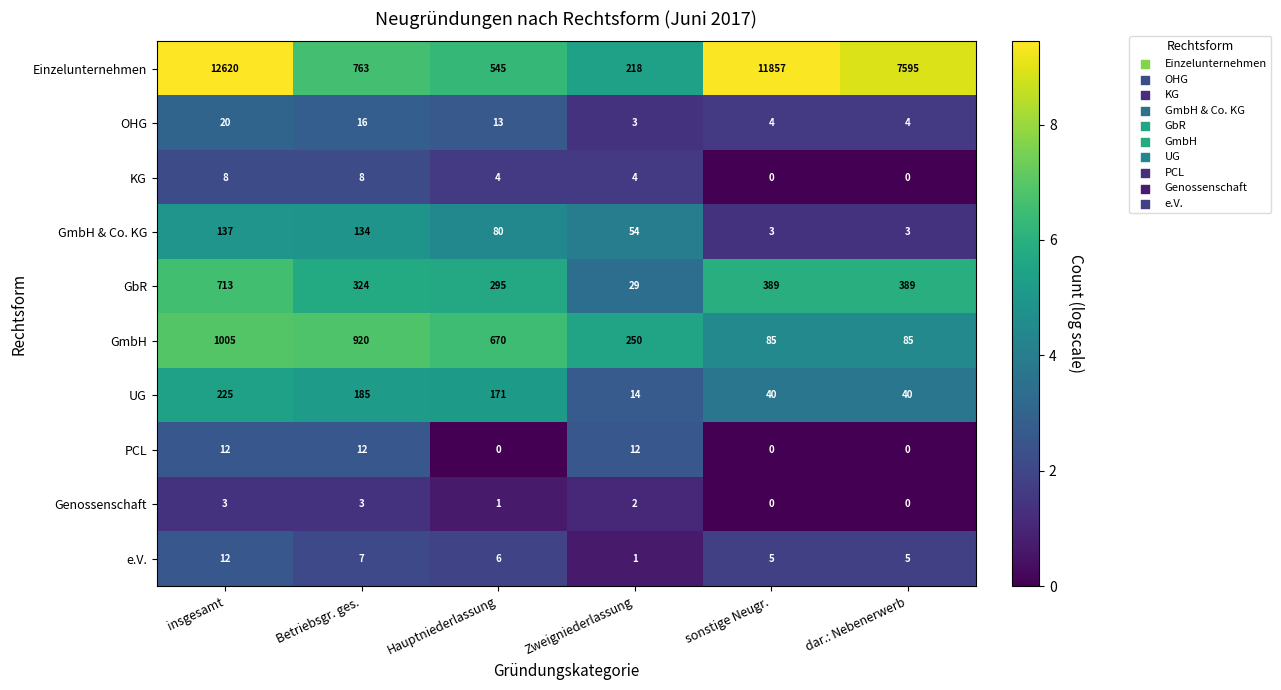

At which label does e.V. reach its peak?

insgesamt